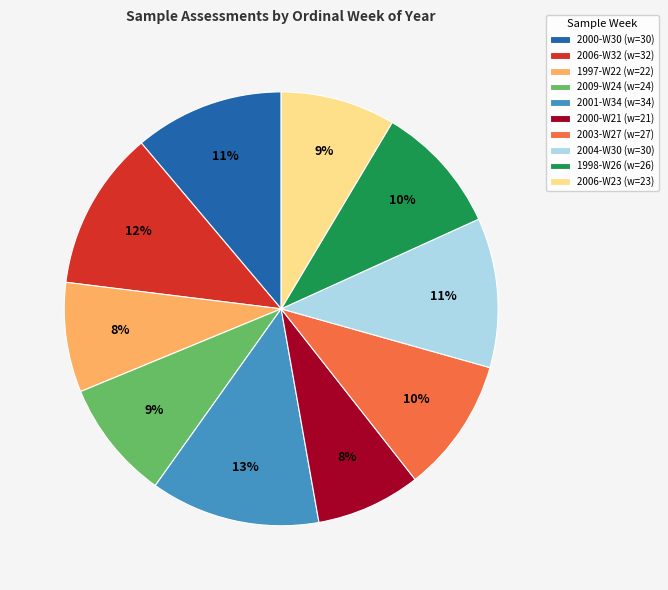

Which has a higher value, 1998-W26 or 2000-W21?

1998-W26